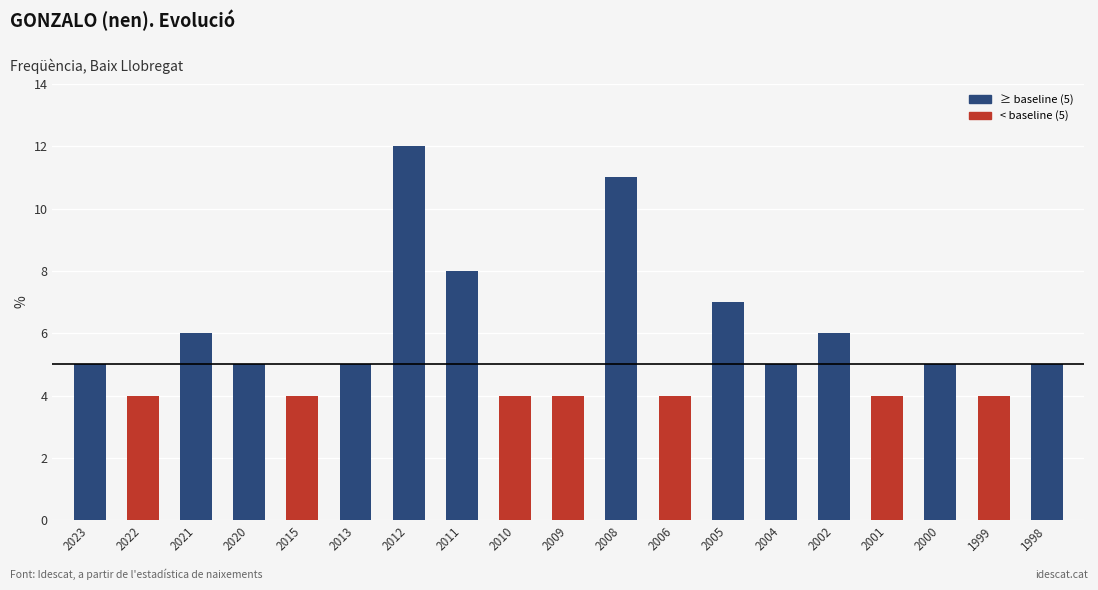

What is the difference between the maximum and minimum values?

8